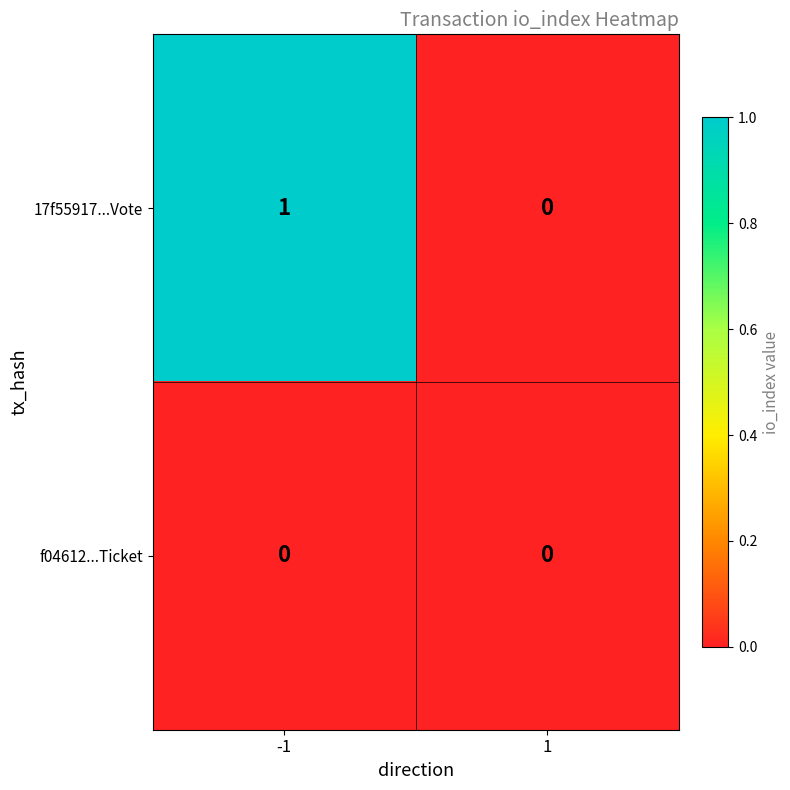

Reading left to right, what are all the values shown in this chart?

17f55917...Vote: -1=1	1=0
f04612...Ticket: -1=0	1=0